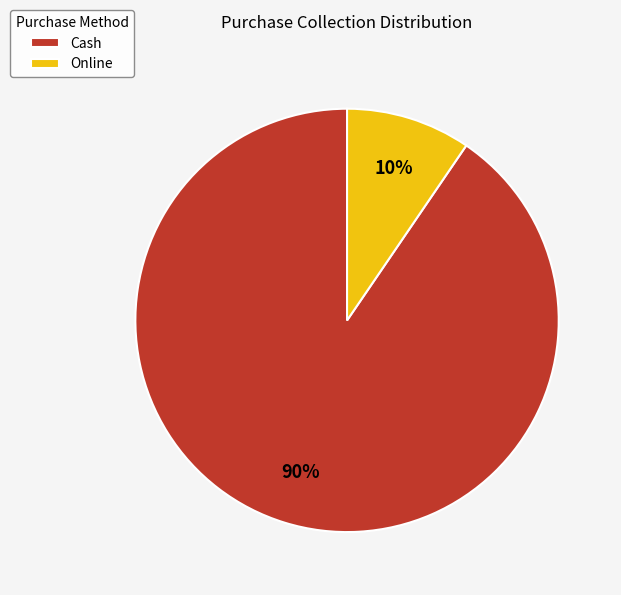

Is it true that Online is 10% of the pie?

True